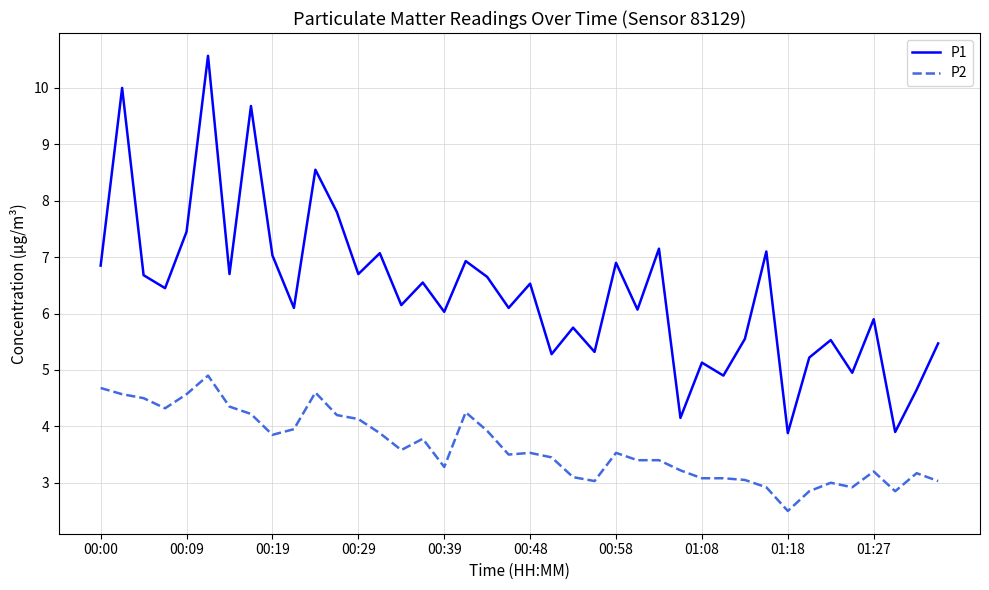

True or false: P1 and P2 cross at least once.

False